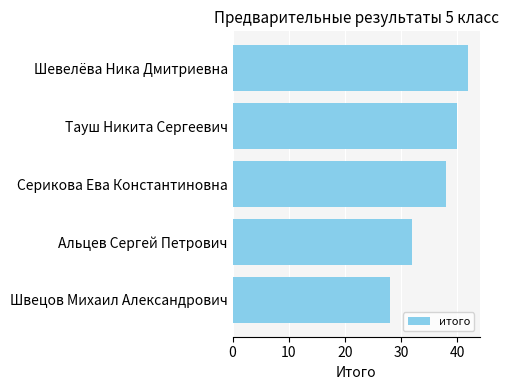

Which has a higher value, Швецов Михаил Александрович or Тауш Никита Сергеевич?

Тауш Никита Сергеевич